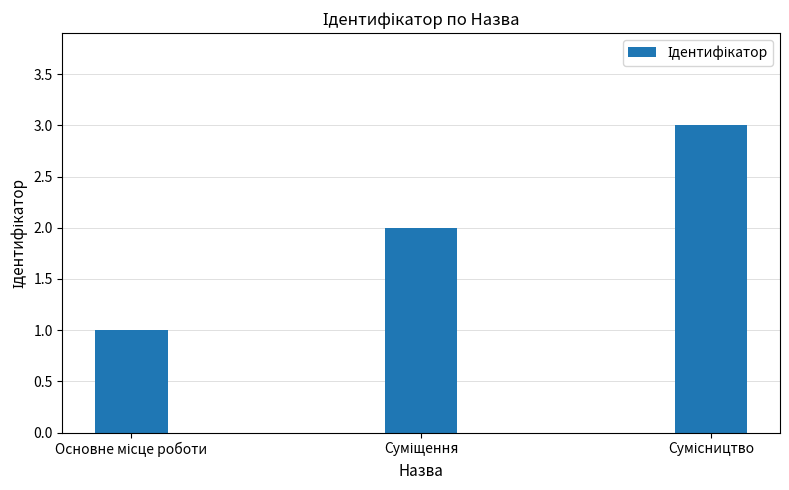

What is the smallest value displayed?

1